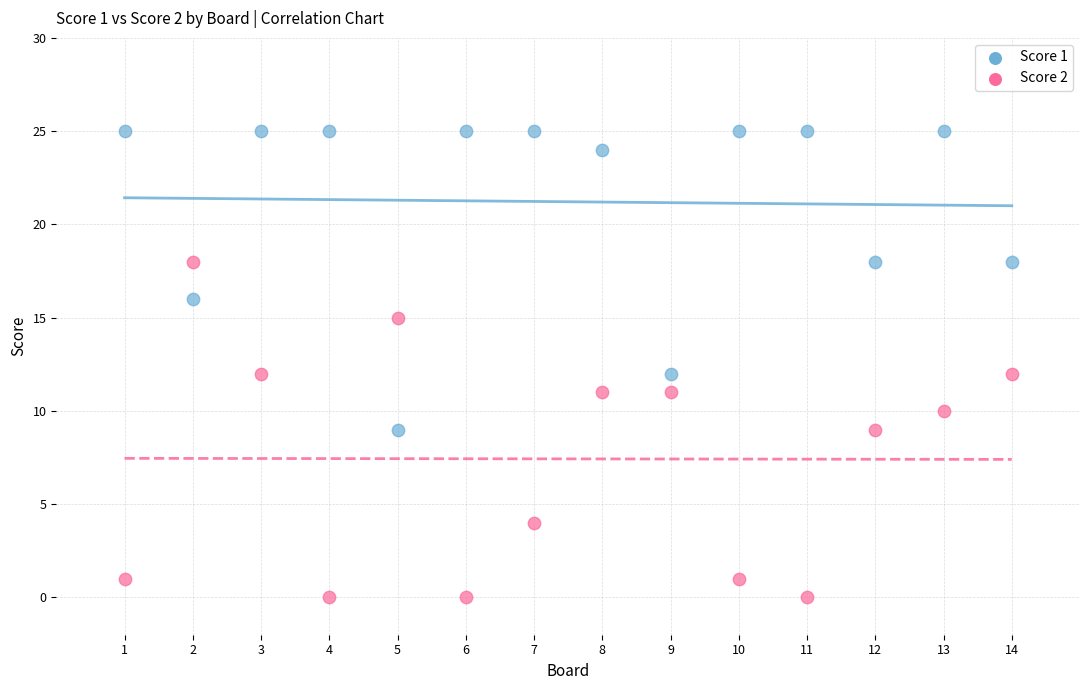

Which series has the largest Y range (max minus min)?

Score 2